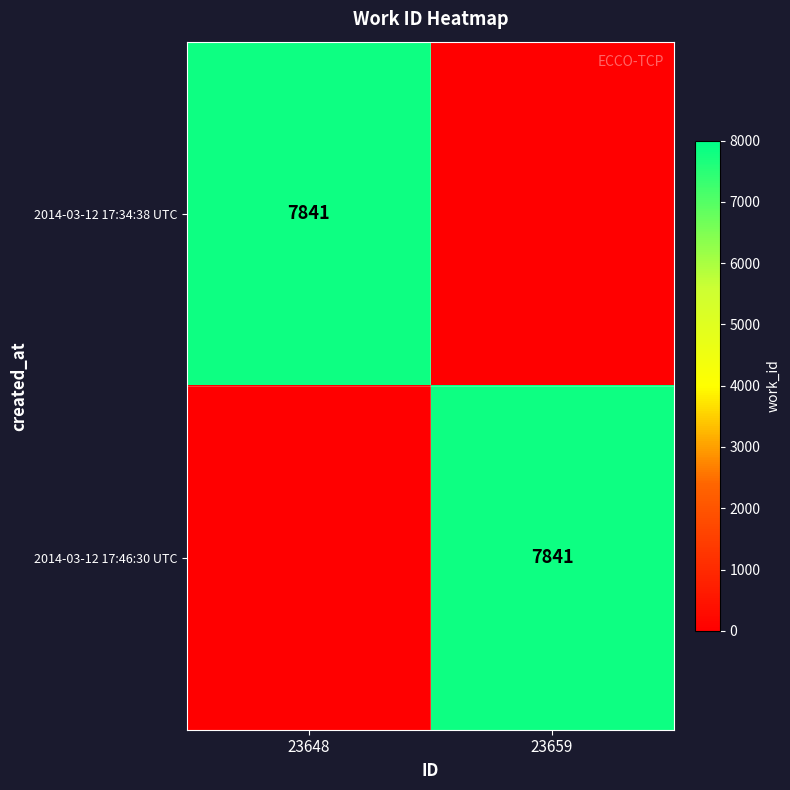

True or false: 2014-03-12 17:46:30 UTC has a value of 12144 at 23659.

False